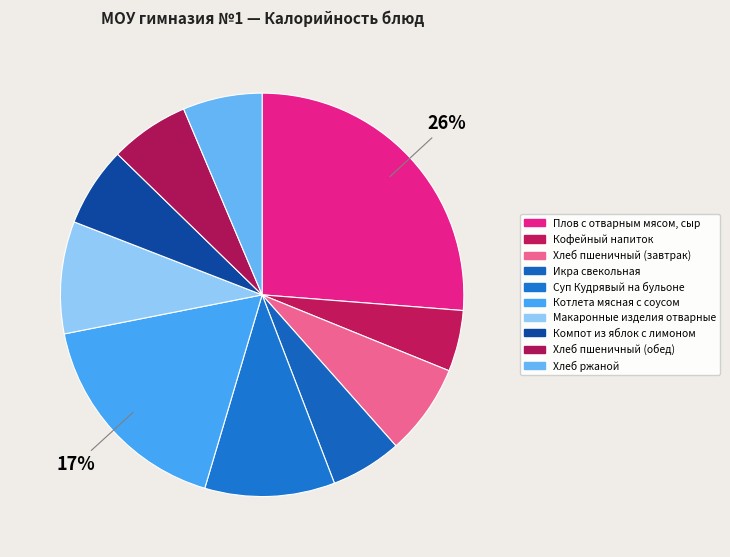

Is Хлеб ржаной the majority of the pie?

No